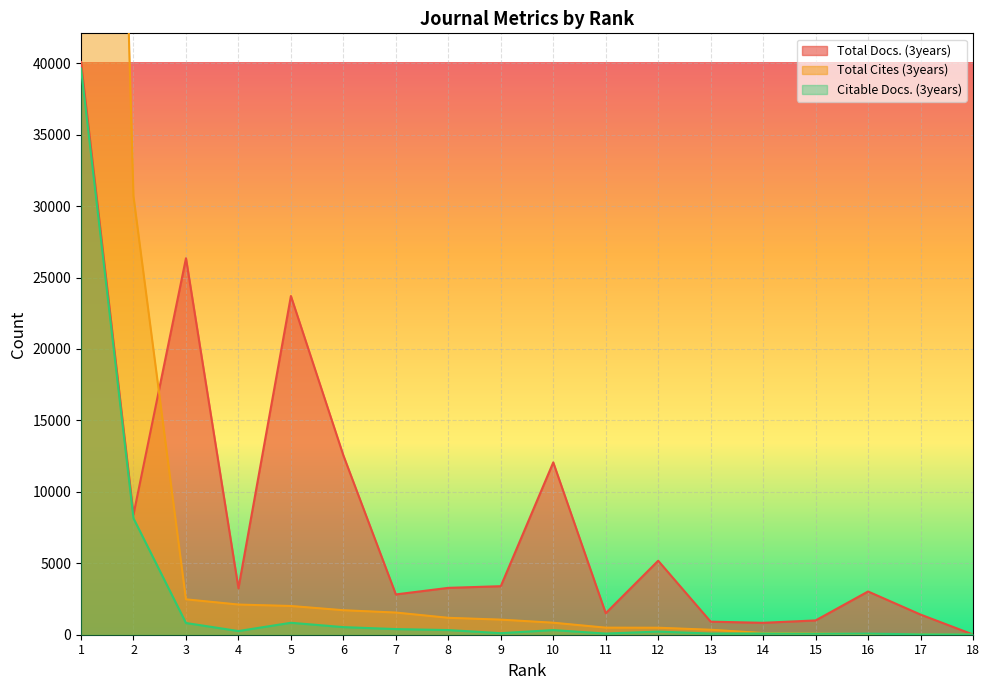

Which category has the highest value in the Total Cites (3years) series?

1